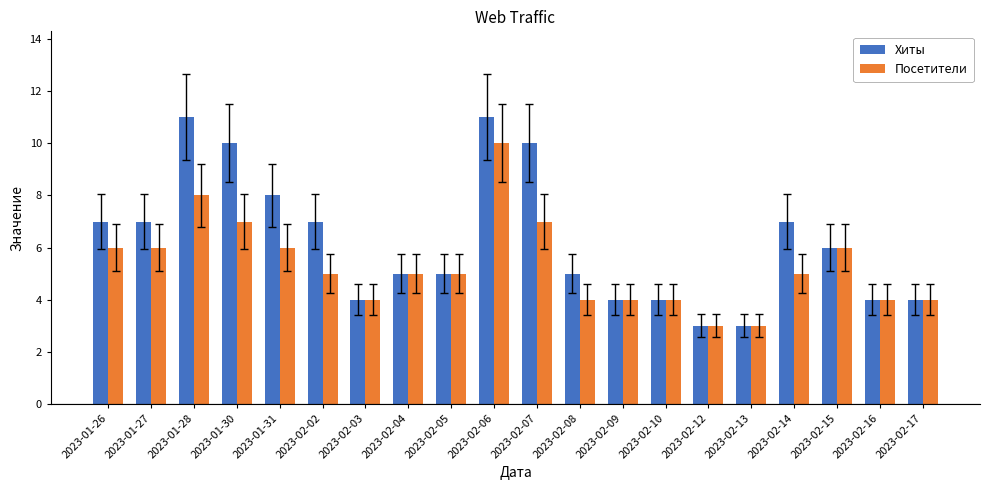

Which category has the highest value in the Посетители series?

2023-02-06